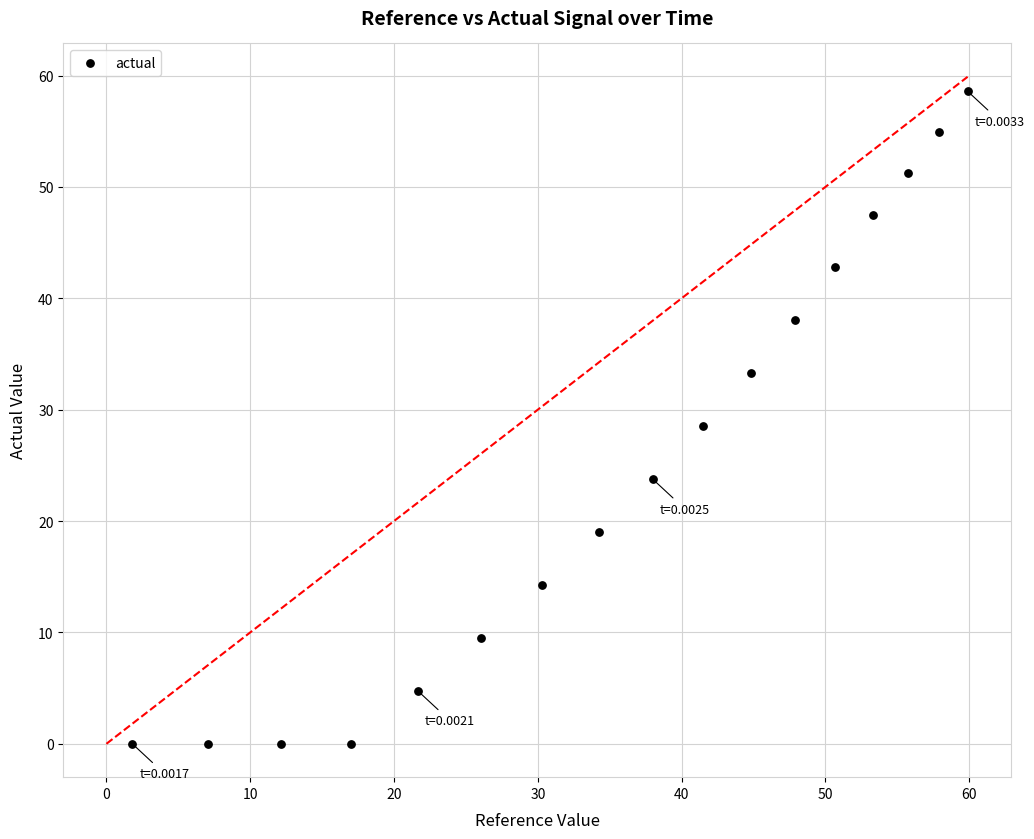

What is the range of X values (max minus min)?

58.1